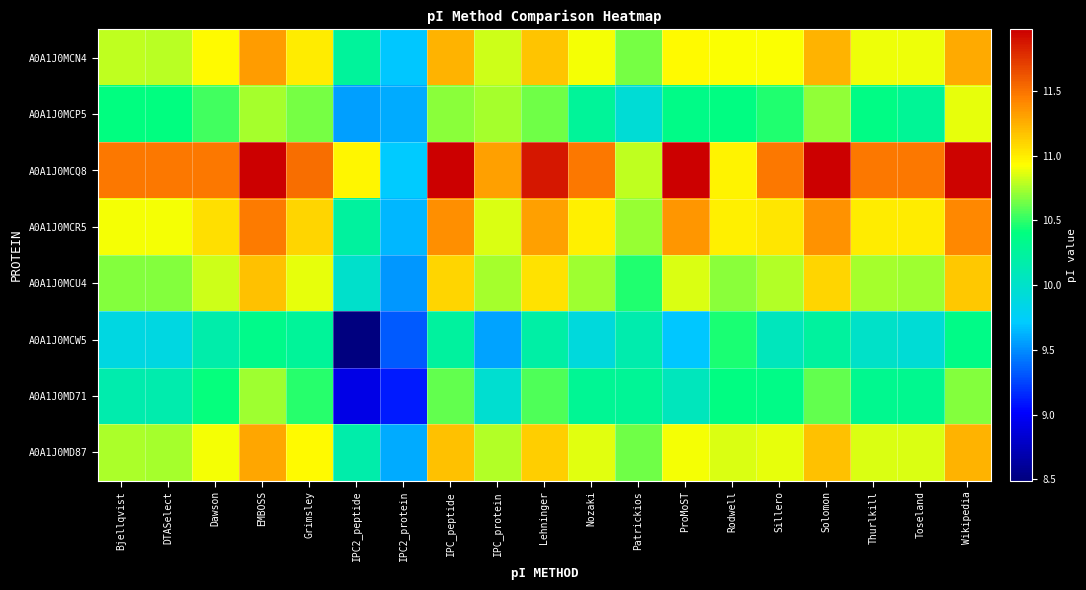

What is the difference between the highest and lowest values at Patrickios?

0.9